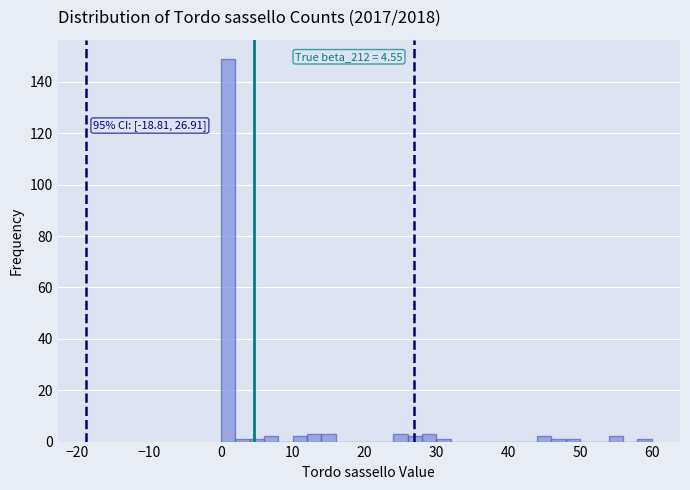

Around what value on the x-axis is the tallest bar? Give the approximate position of its centre, as read against the axis.

1